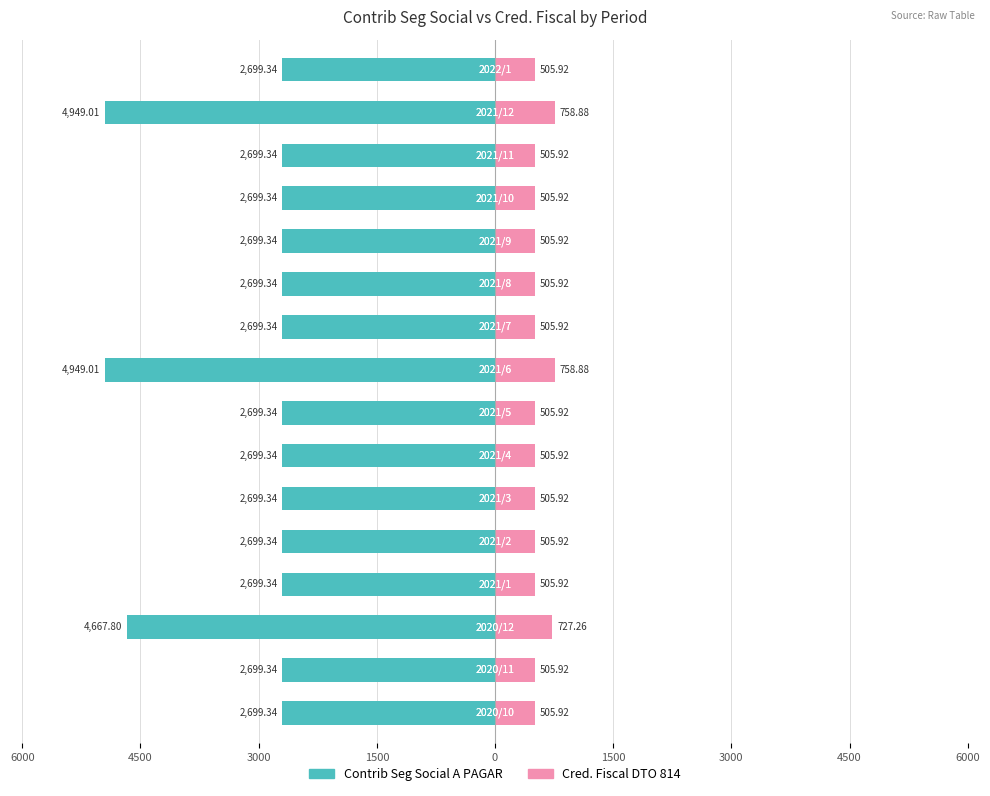

Reading left to right, list all the values displayed in this chart.

Contrib Seg Social A PAGAR: -2699.3	-2699.3	-4667.8	-2699.3	-2699.3	-2699.3	-2699.3	-2699.3	-4949.0	-2699.3	-2699.3	-2699.3	-2699.3	-2699.3	-4949.0	-2699.3
Cred. Fiscal DTO 814: 505.9	505.9	727.3	505.9	505.9	505.9	505.9	505.9	758.9	505.9	505.9	505.9	505.9	505.9	758.9	505.9